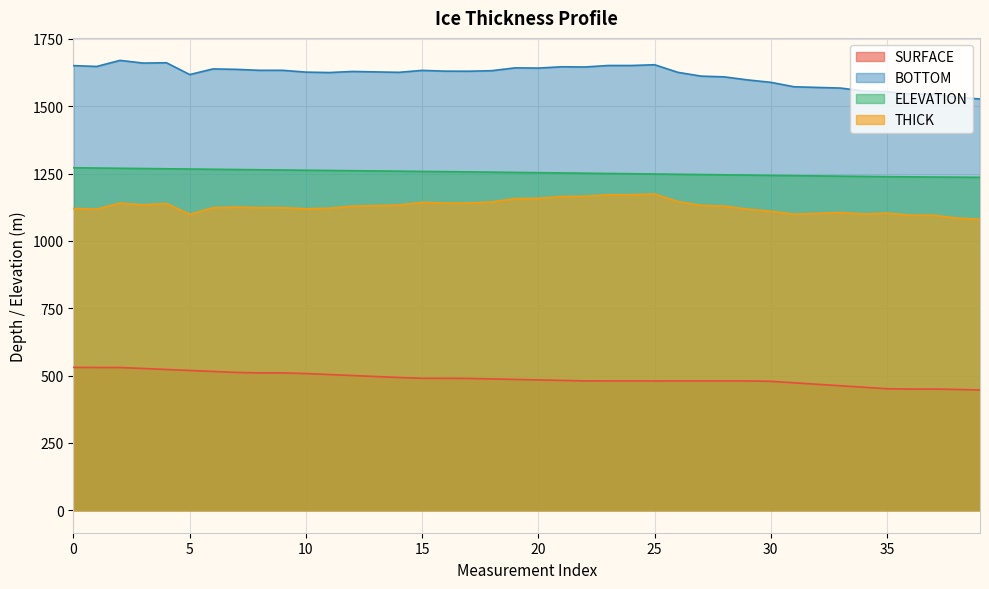

What is the minimum value for THICK?

1080.1